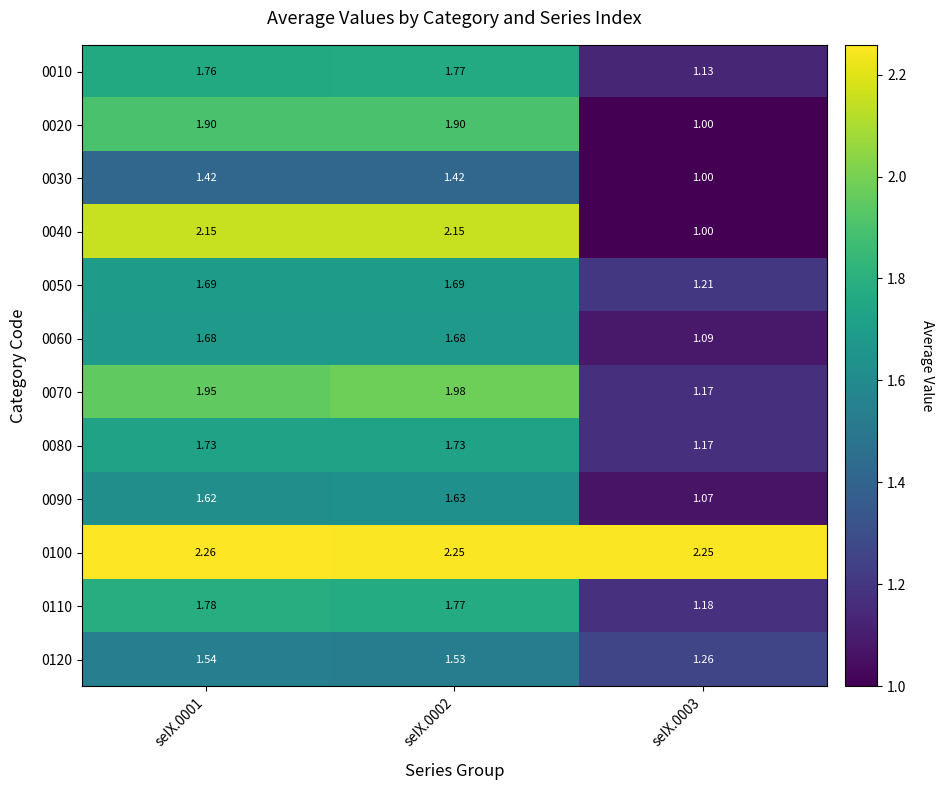

List the series in order of their peak value, highest first.

0100, 0040, 0070, 0020, 0110, 0010, 0080, 0050, 0060, 0090, 0120, 0030